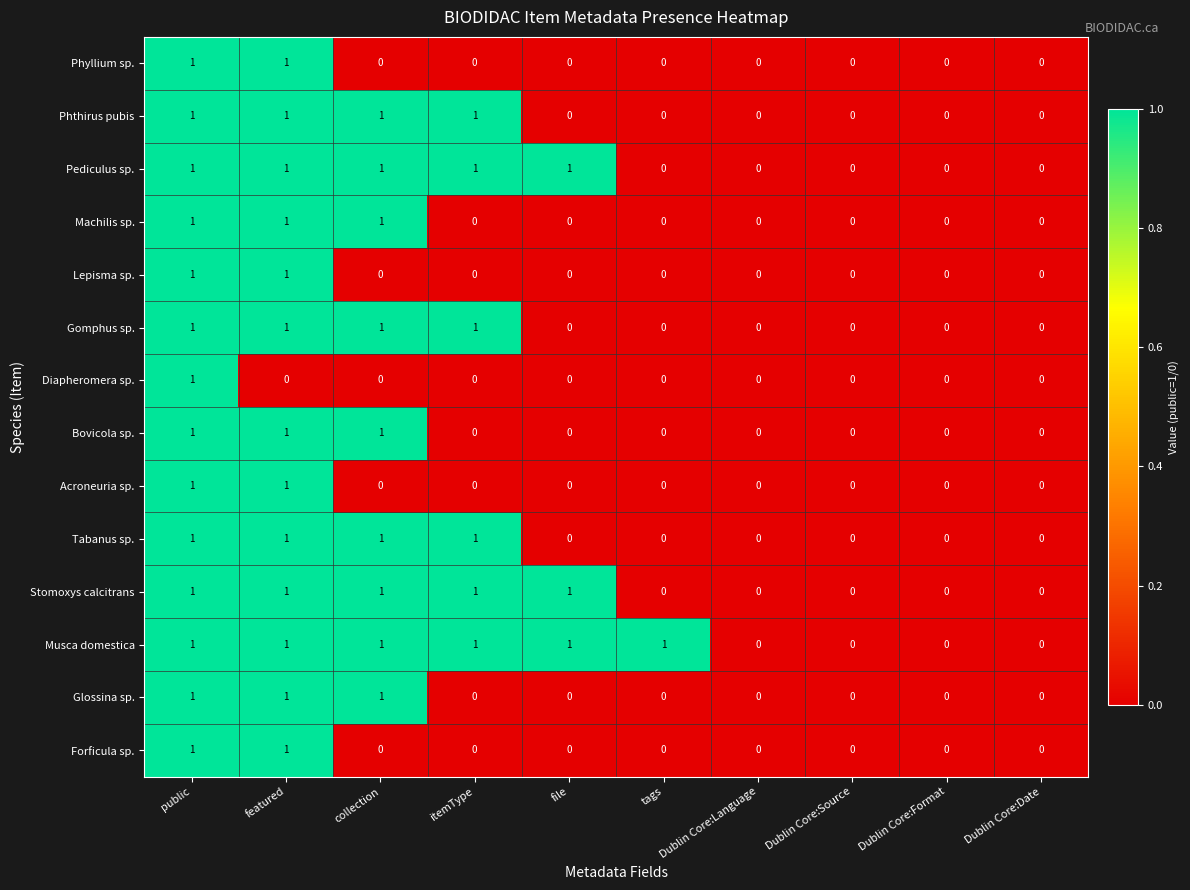

Which series has the largest total across all categories?

Musca domestica